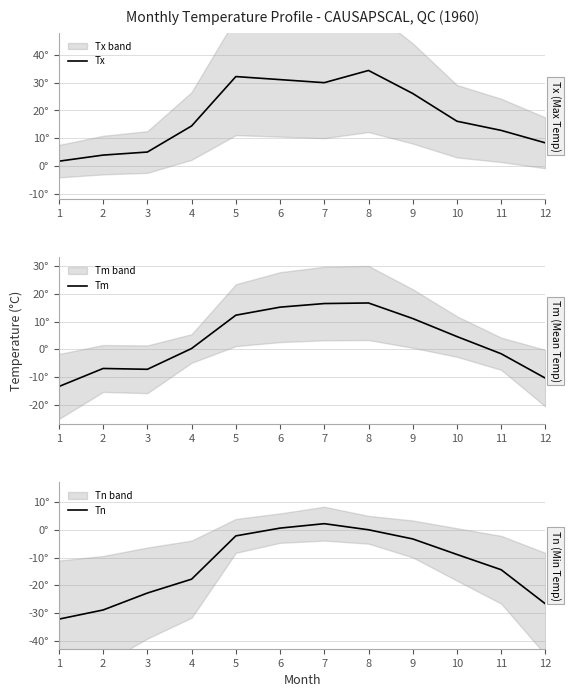

True or false: Tx and Tm intersect in this chart.

False